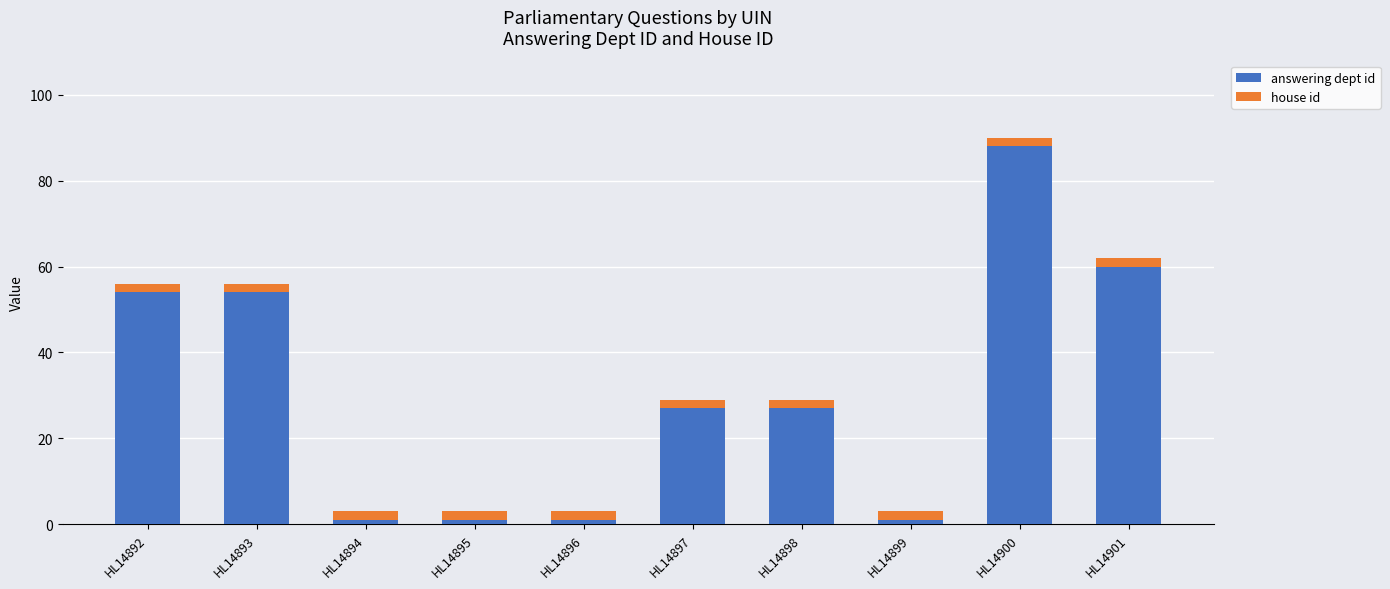

Reading right to left, what are the values for answering dept id?

60	88	1	27	27	1	1	1	54	54